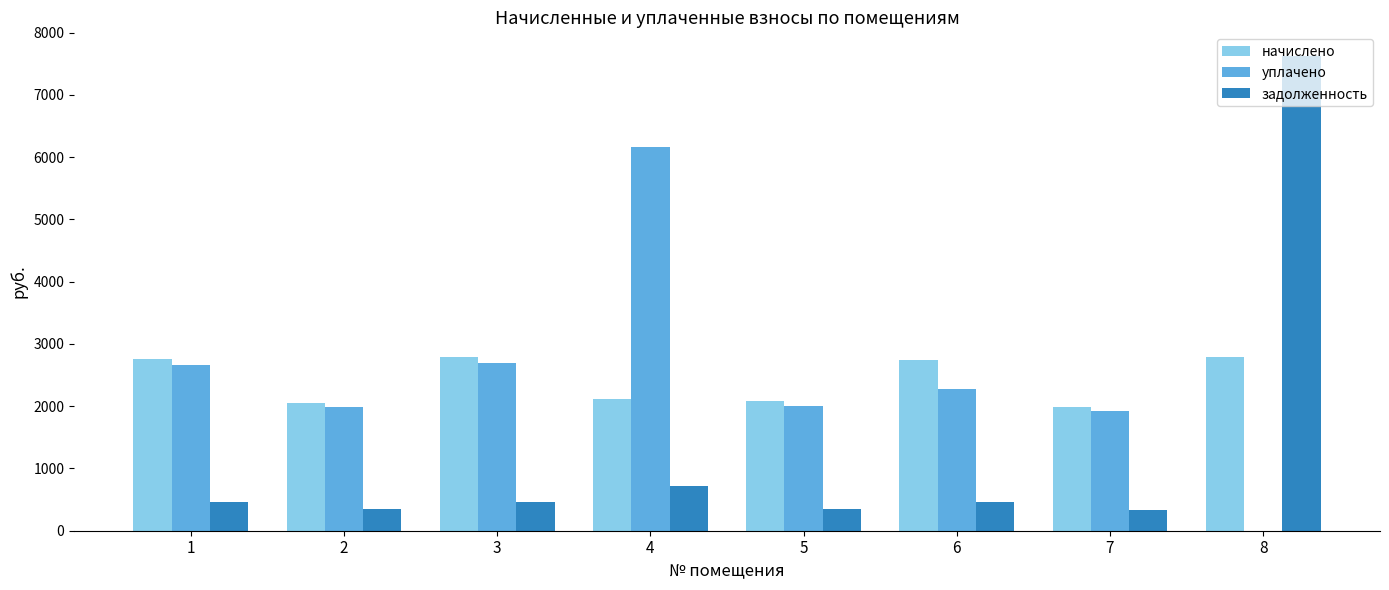

The value of задолженность at 1 is 460.1. True or false?

True